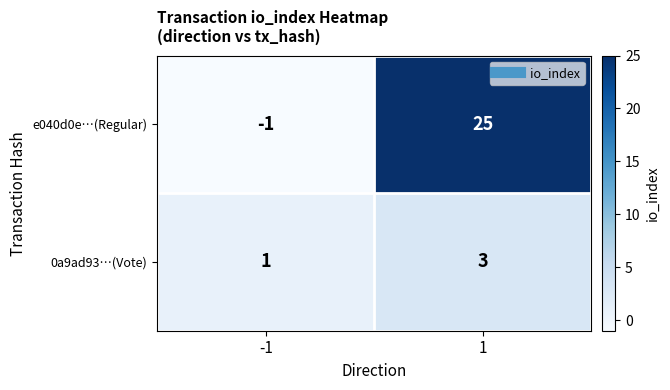

Is it true that 0a9ad93…(Vote) equals 0 at -1?

False